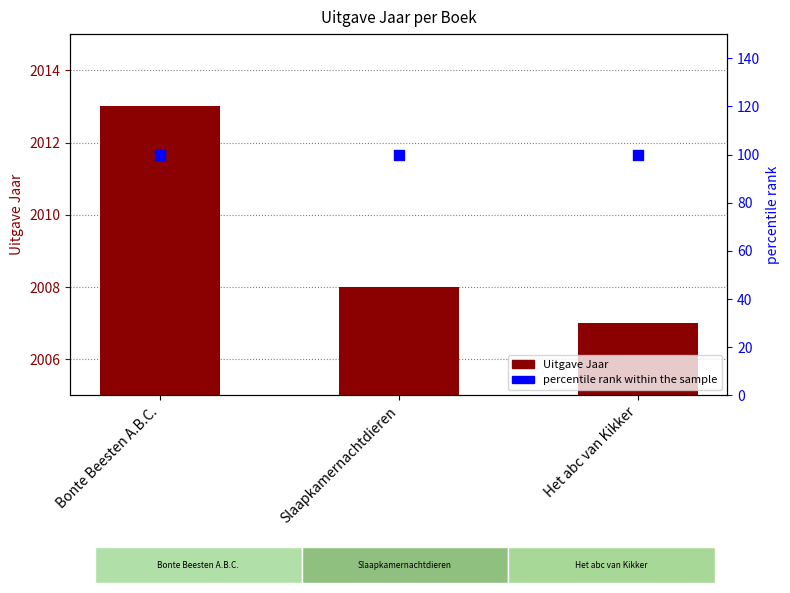

At which category is the sum across all series the highest?

Bonte Beesten A.B.C.